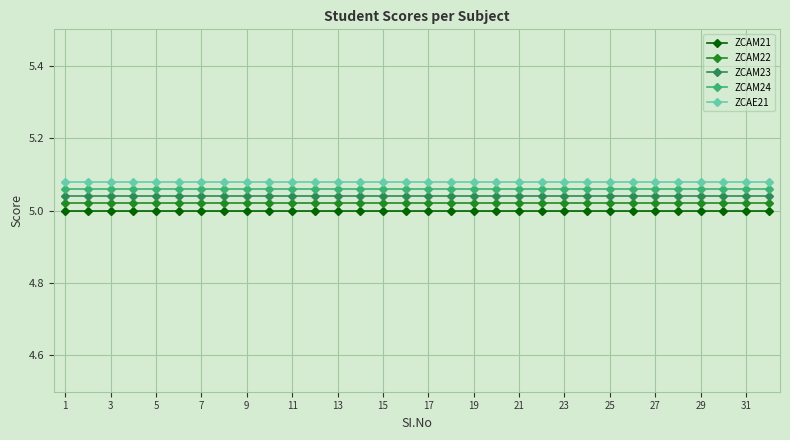

What is the sum of all ZCAM23 values?

161.3